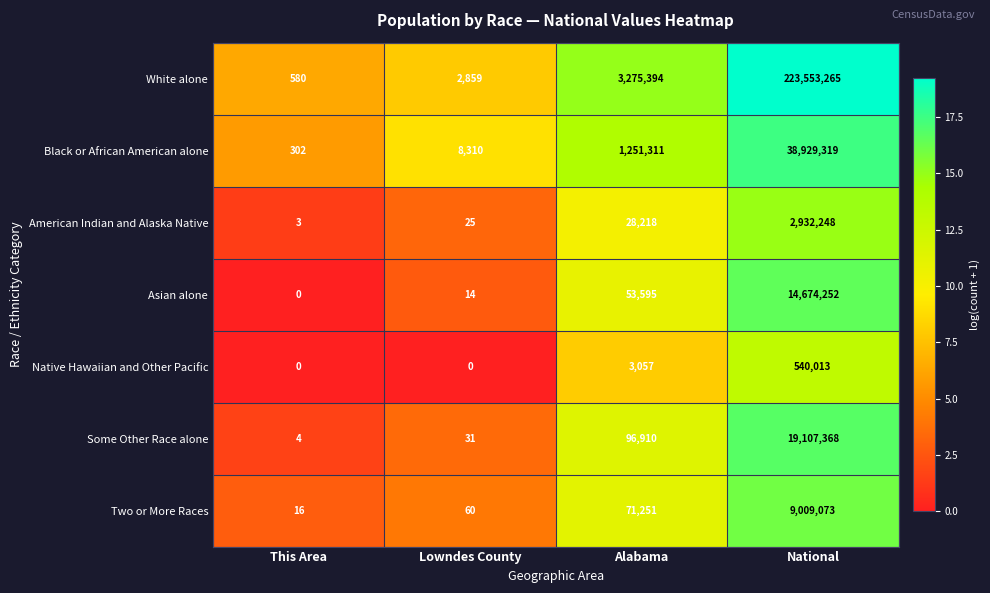

What is the maximum value shown in the chart?

223553265